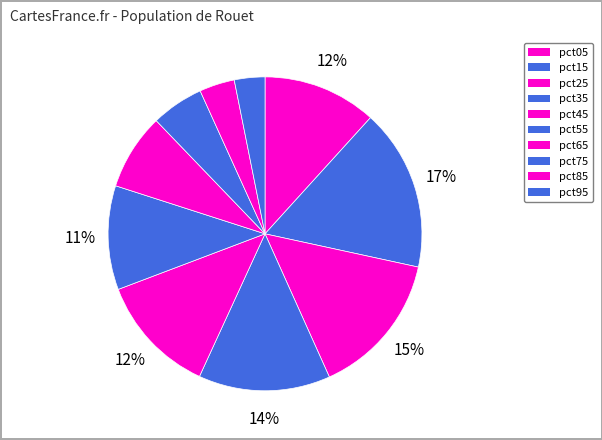

The pct85 slice represents 1% of the pie. True or false?

False